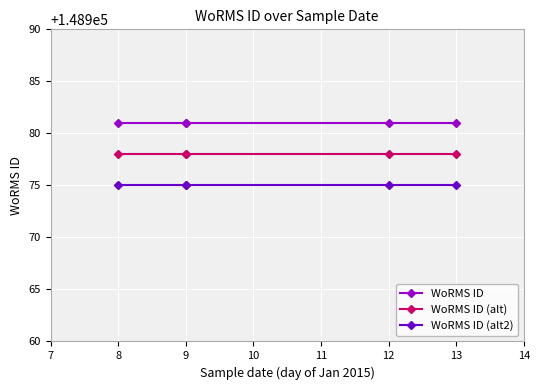

How many lines are shown in the chart?

3